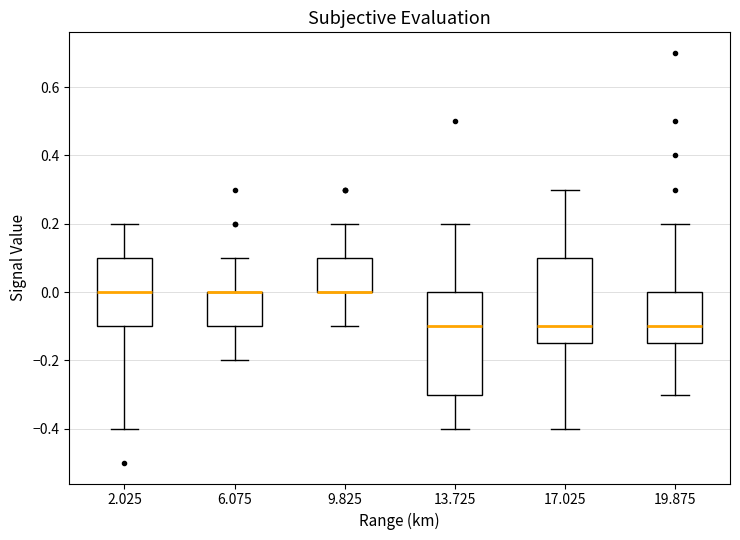

Reading left to right, read every box against the y-axis: the position of its median line, the range the box covers, and the ends of its whiskers. The values are not printed on the chart, so give them approximately, as read against the axis.

2.025: median 0.00, box -0.10 to 0.10, whiskers -0.40 to 0.20
6.075: median 0.00 (drawn on the box's upper edge), box -0.10 to 0.00, whiskers -0.20 to 0.10
9.825: median 0.00 (drawn on the box's lower edge), box 0.00 to 0.10, whiskers -0.10 to 0.20
13.725: median -0.10, box -0.30 to 0.00, whiskers -0.40 to 0.20
17.025: median -0.10, box -0.14 to 0.10, whiskers -0.40 to 0.30
19.875: median -0.10, box -0.14 to 0.00, whiskers -0.30 to 0.20